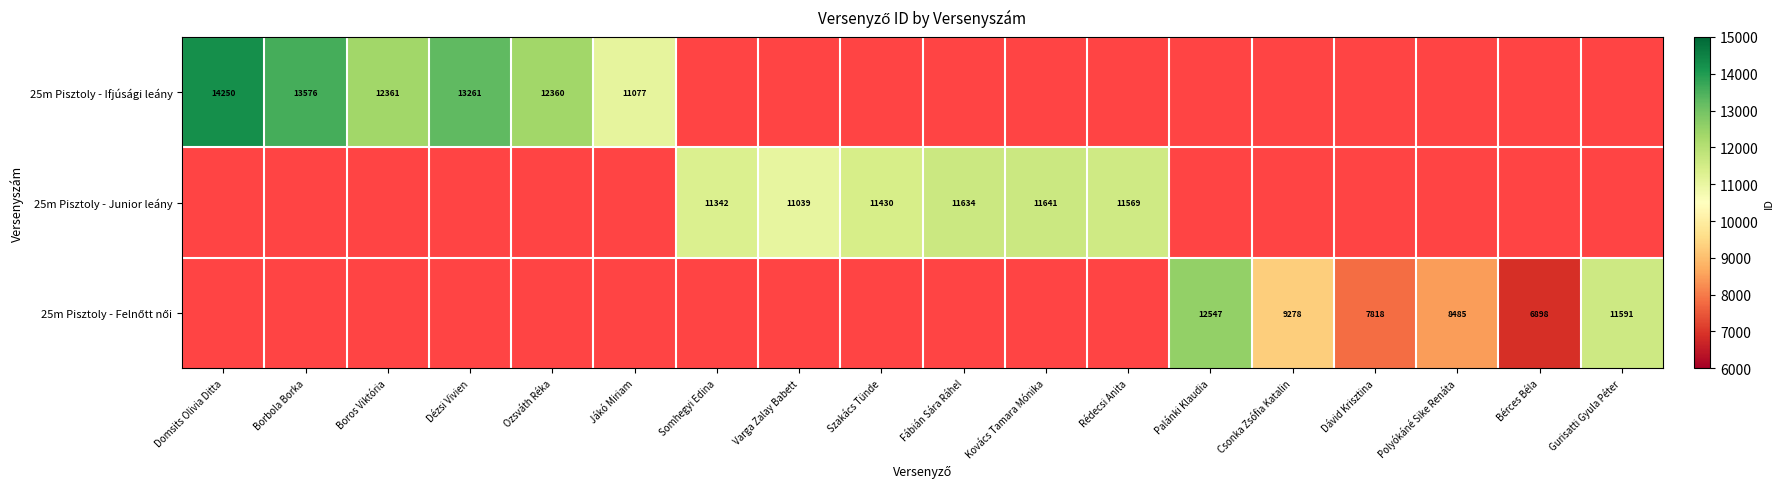

Which category has the lowest value across all series?

Bérces Béla